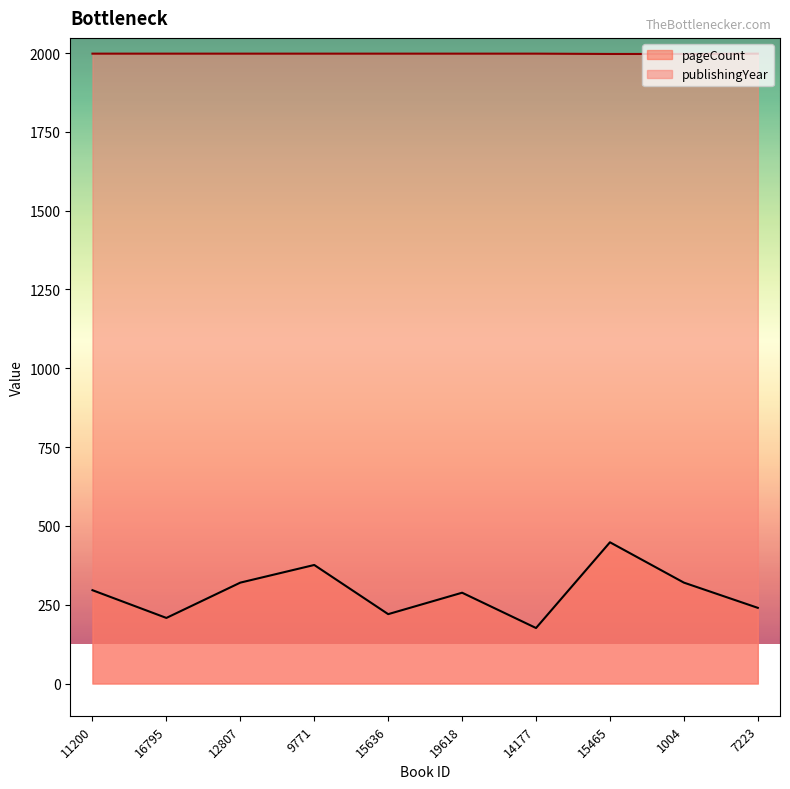

What is the label of the 9th point from the left?

1004